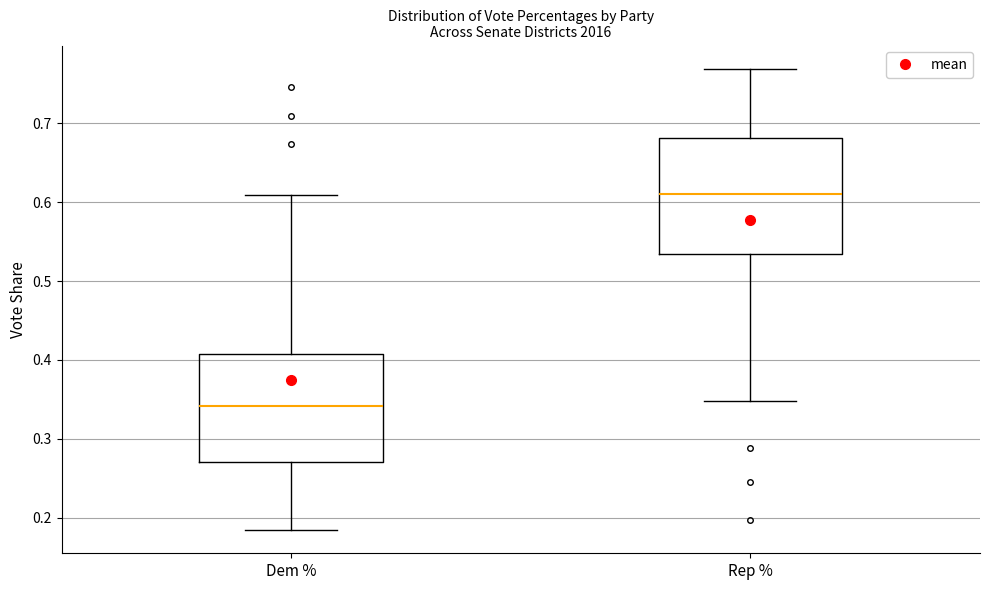

Comparing the boxes themselves (not the whiskers), which one is the tallest?

Rep %